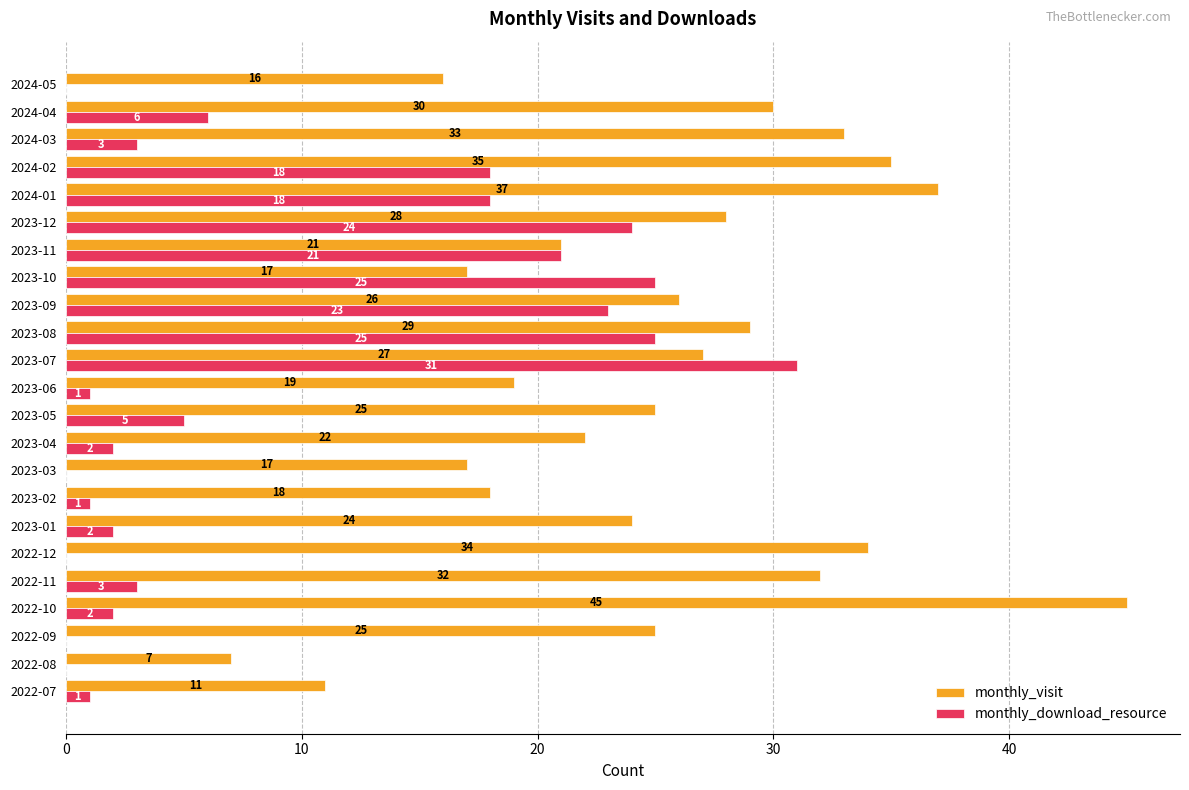

At which category is the sum across all series the highest?

2023-07